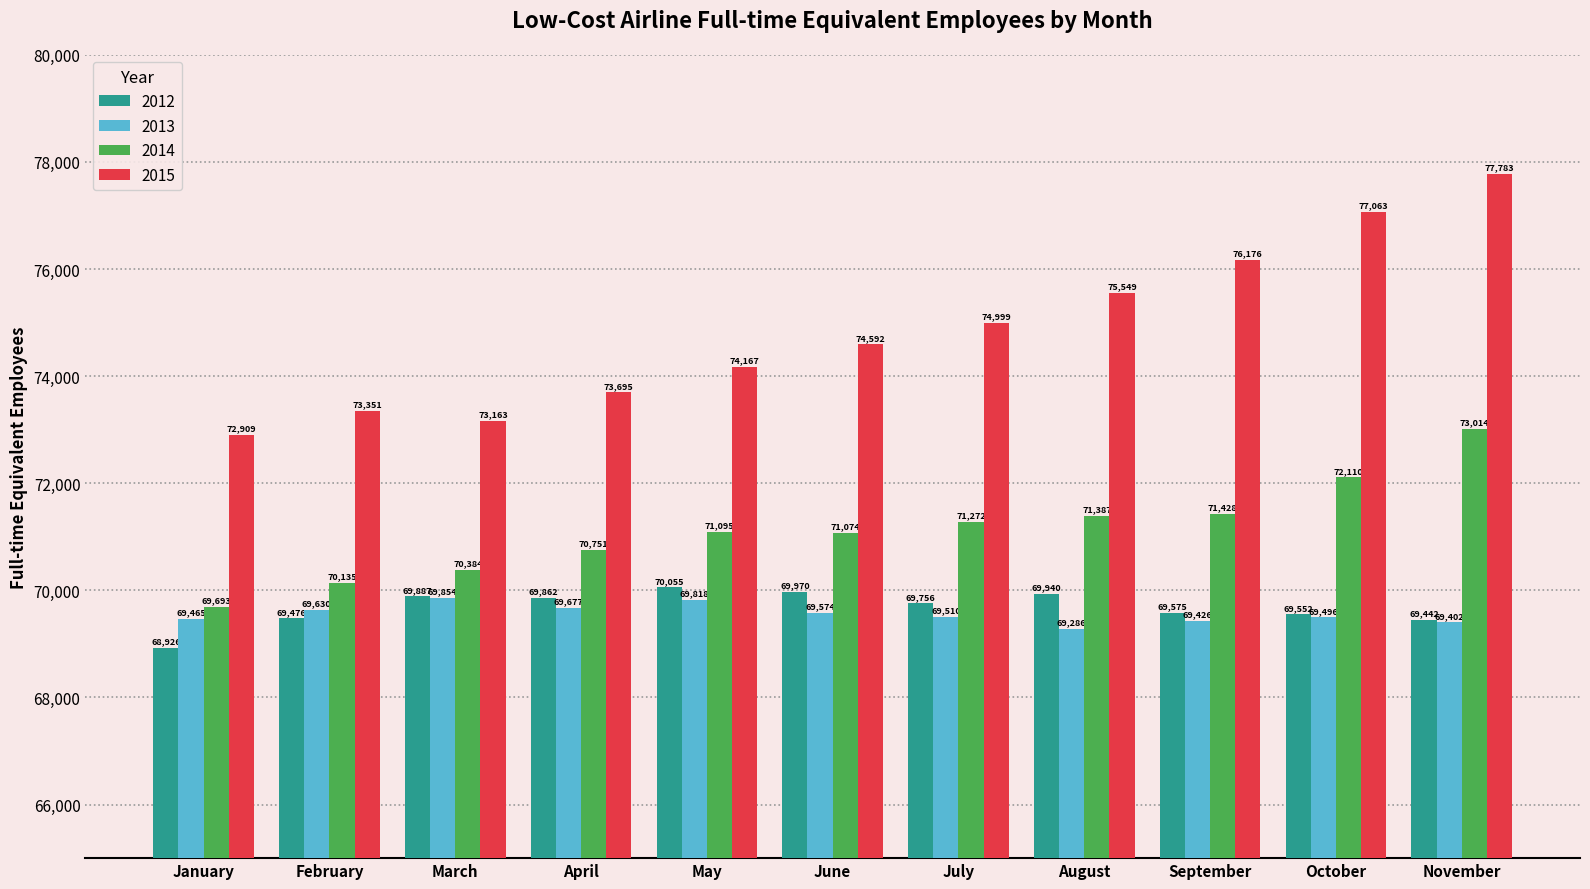

Rank the series at March from lowest to highest value.

2013, 2012, 2014, 2015